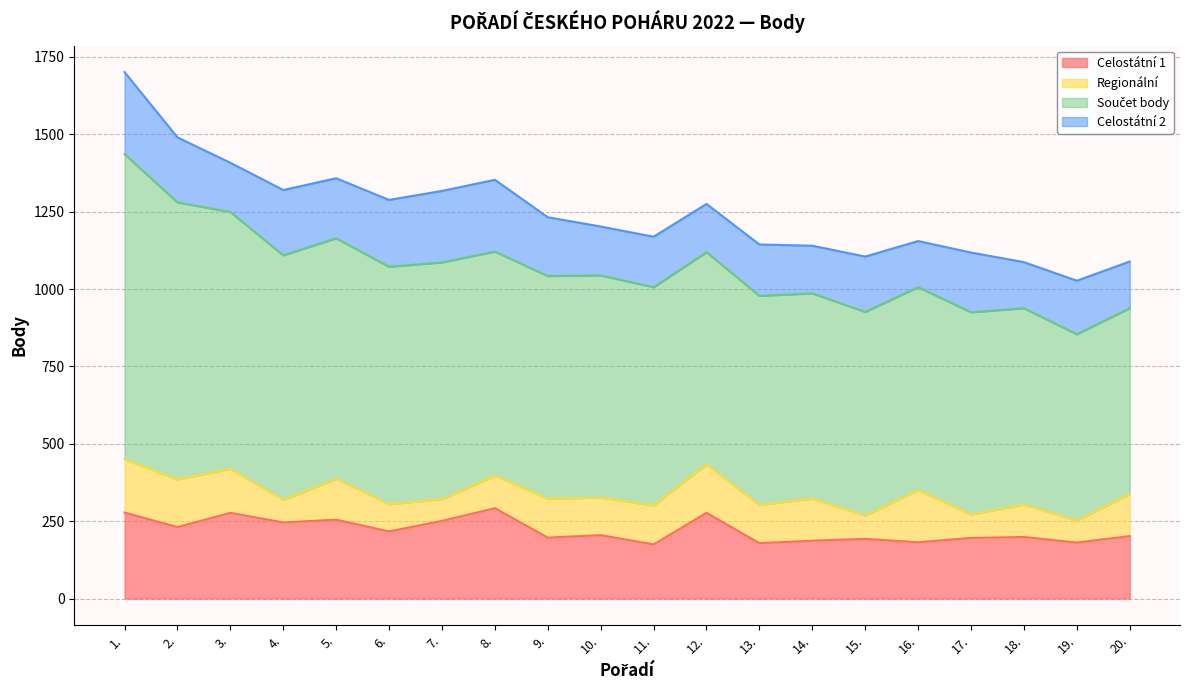

List the labels in order of Součet body value, smallest first.

20., 19., 18., 17., 16., 15., 14., 13., 12., 11., 10., 9., 8., 7., 6., 5., 4., 3., 2., 1.